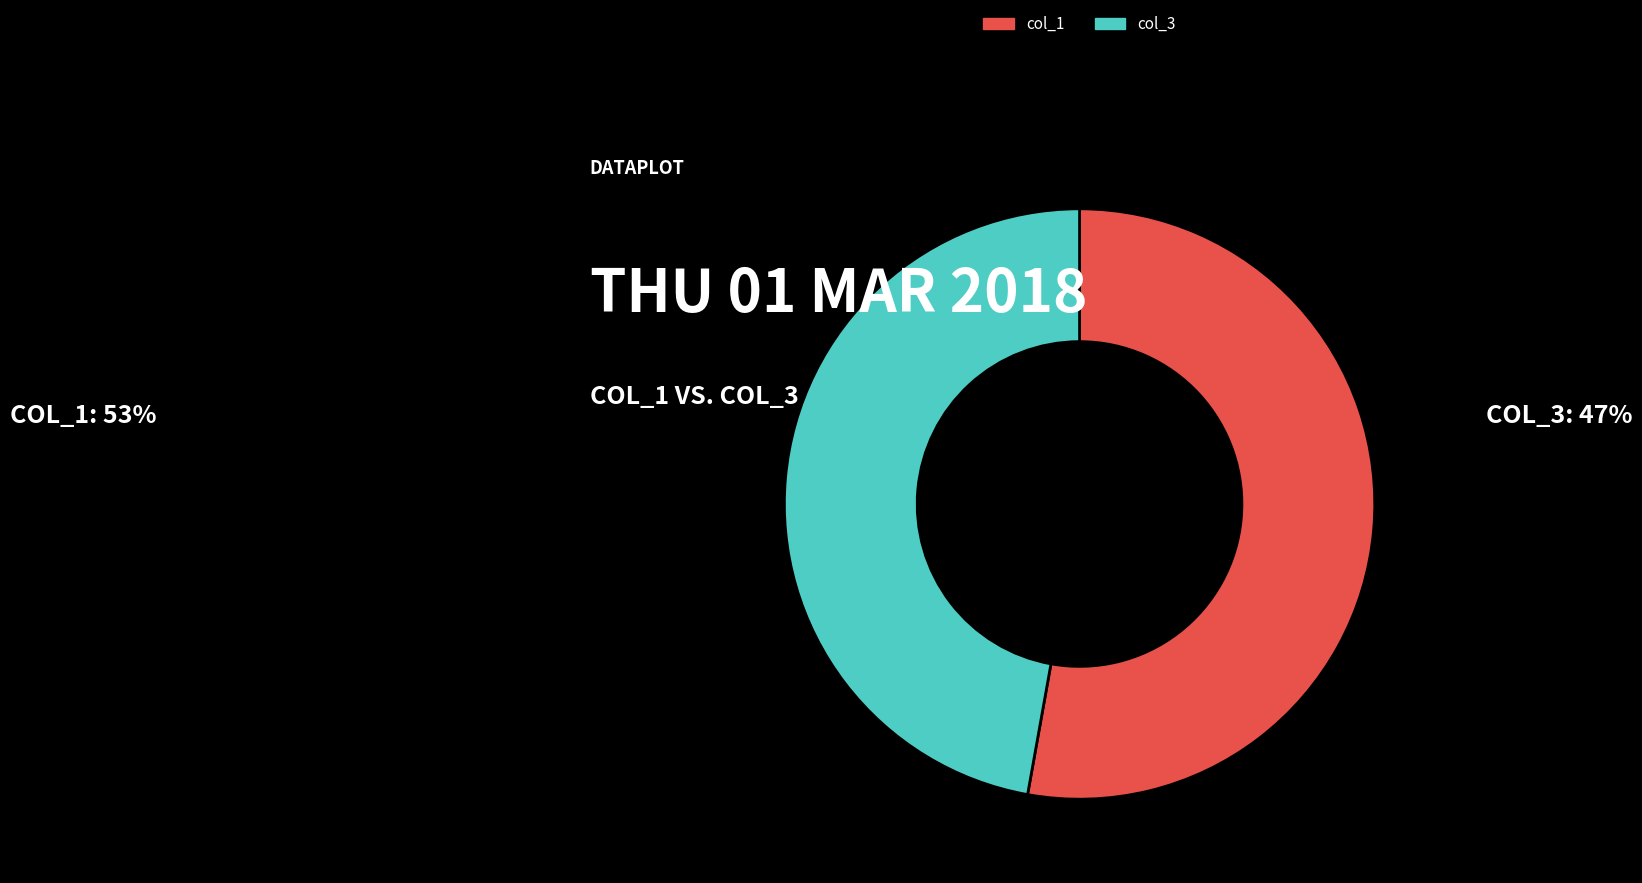

Rank the categories by value from highest to lowest.

col_1, col_3